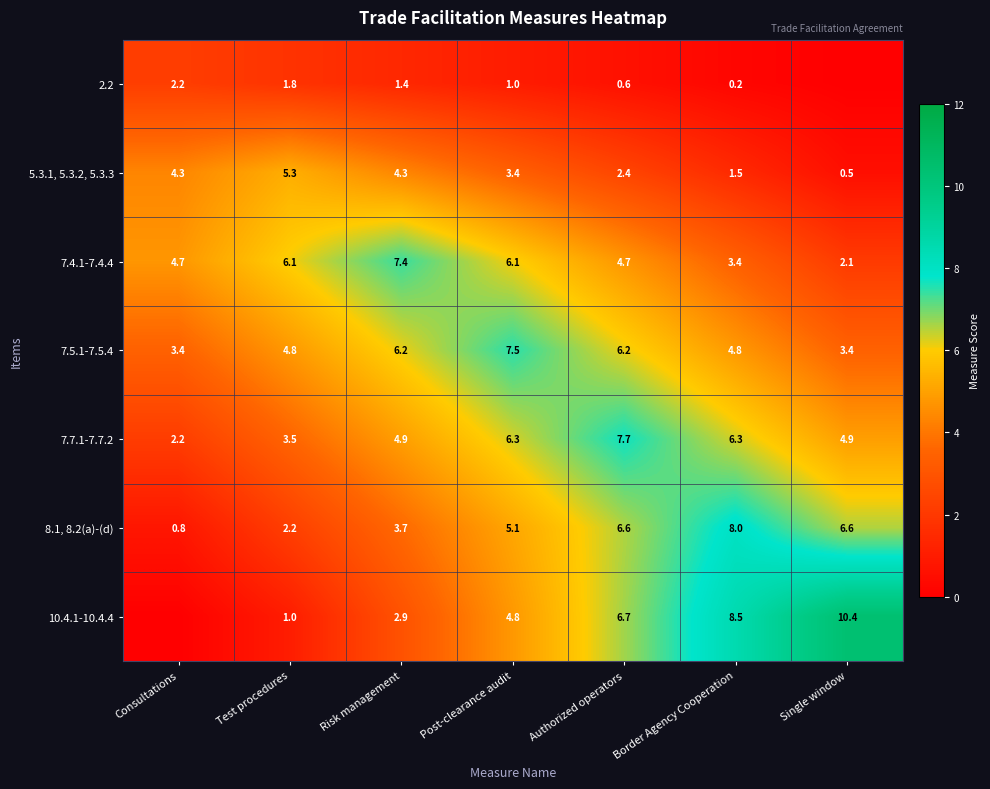

How many series are shown in this chart?

7